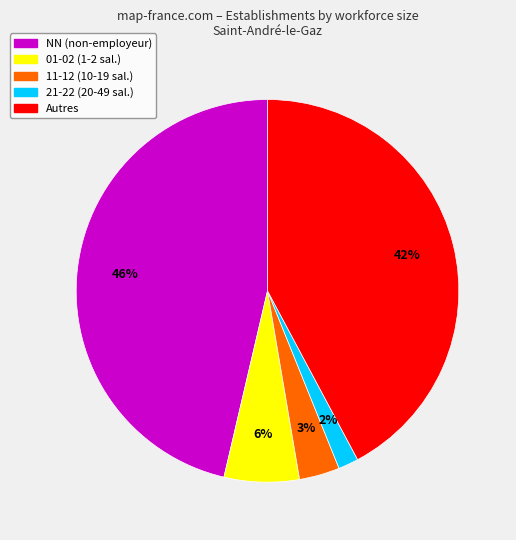

Count the number of slices in the pie.

5